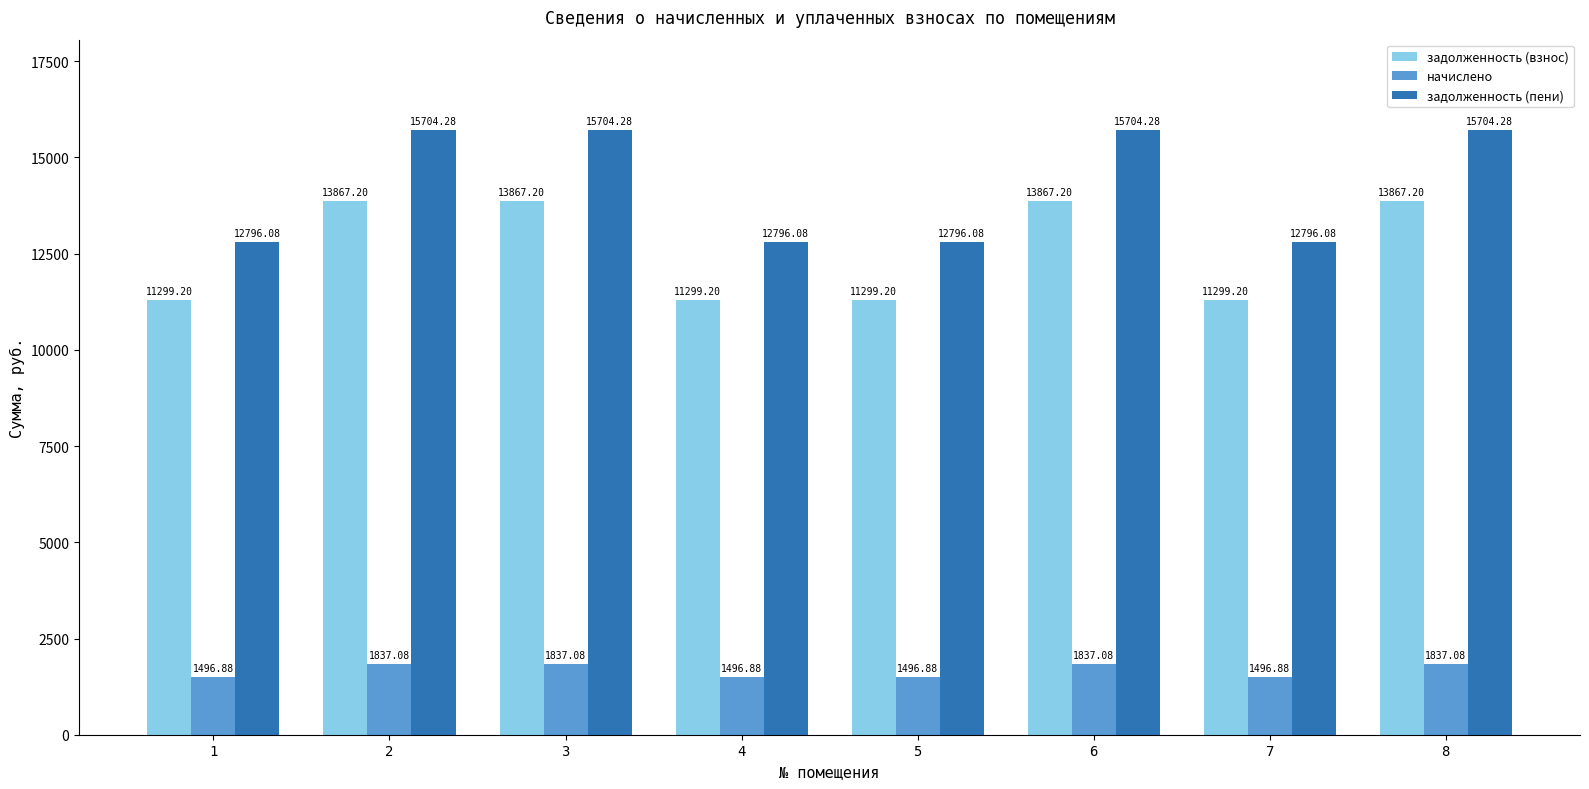

Rank the series at 3 from lowest to highest value.

начислено, задолженность (взнос), задолженность (пени)